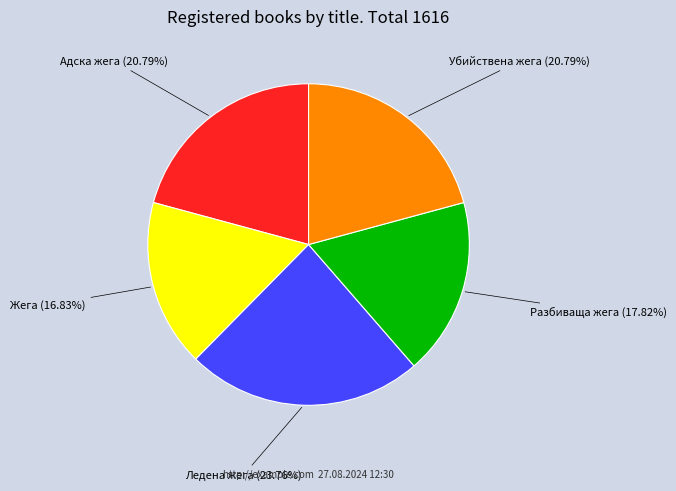

Count the number of slices in the pie.

5